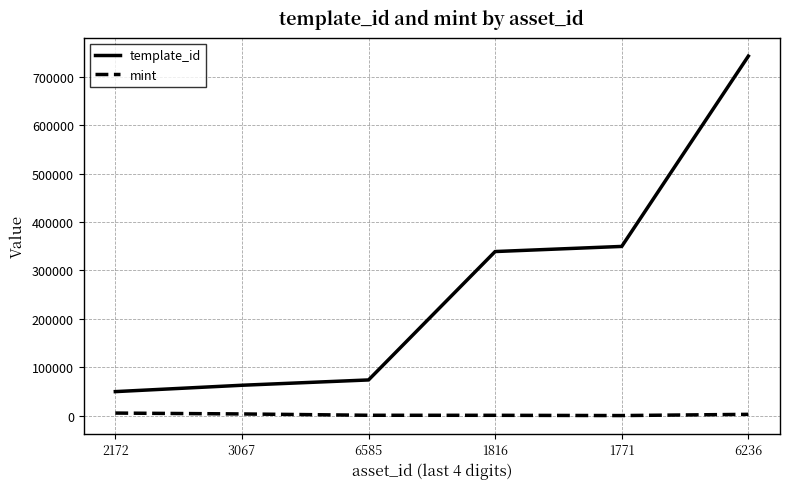

At which label is template_id closest to 396084?

1771